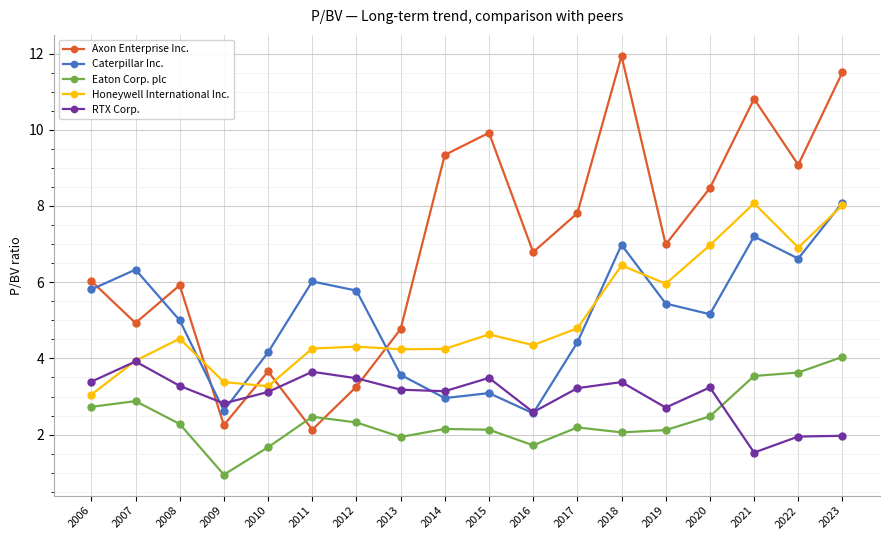

What is the difference between the highest and lowest values at 2017?

5.6